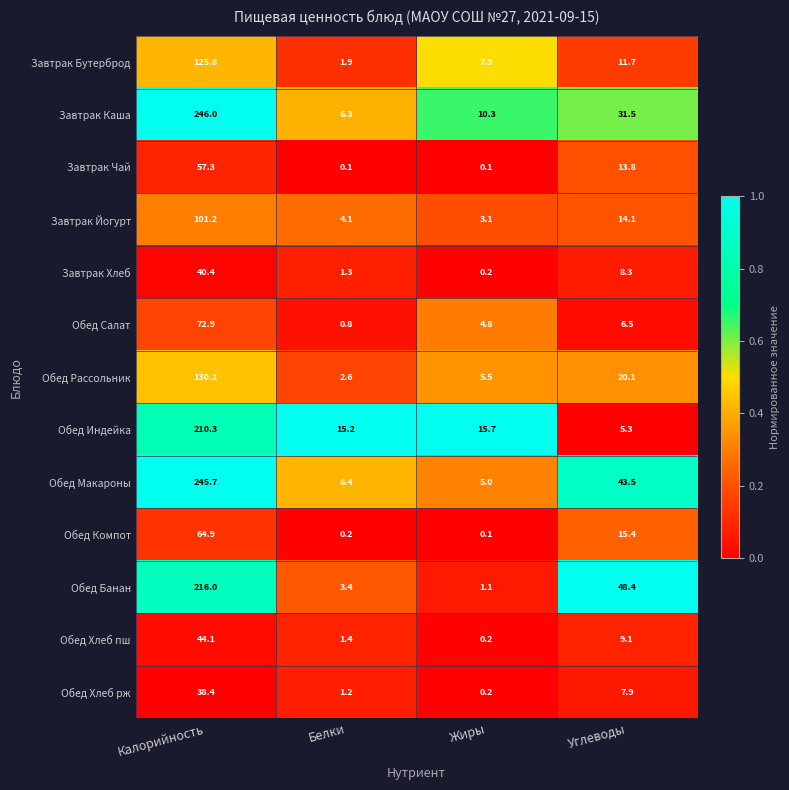

Which series has the widest spread of values?

Обед Макароны